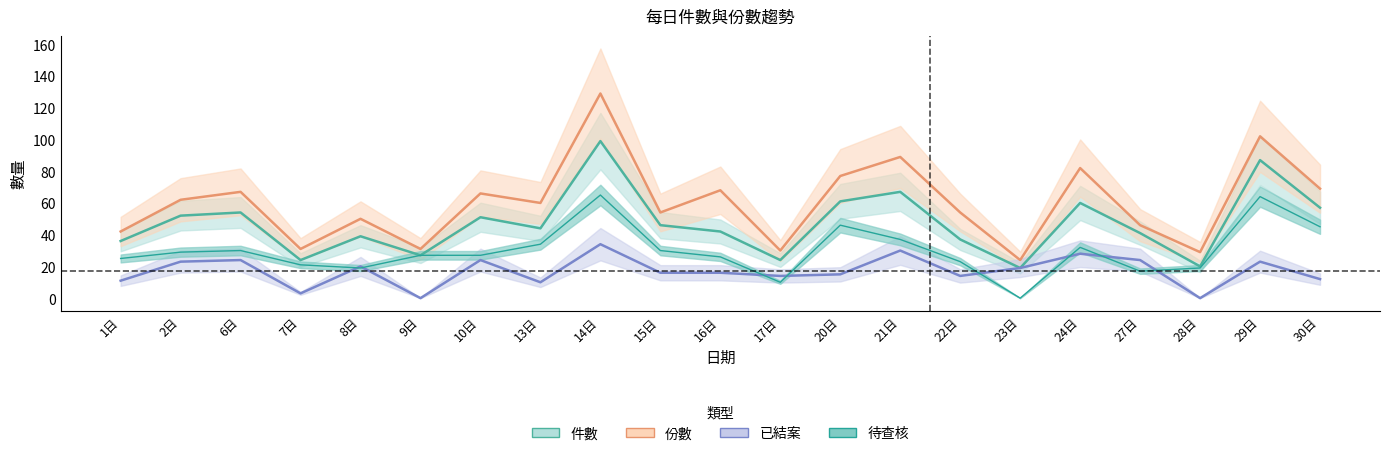

How many values in the 件數 series exceed 44?

10